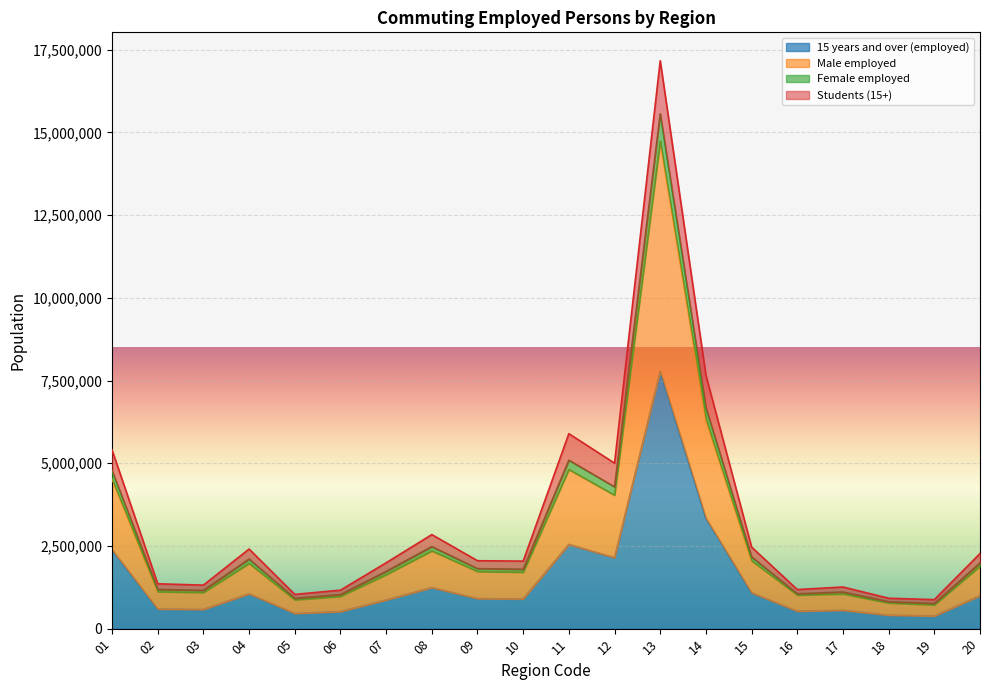

At which category is the sum across all series the highest?

13